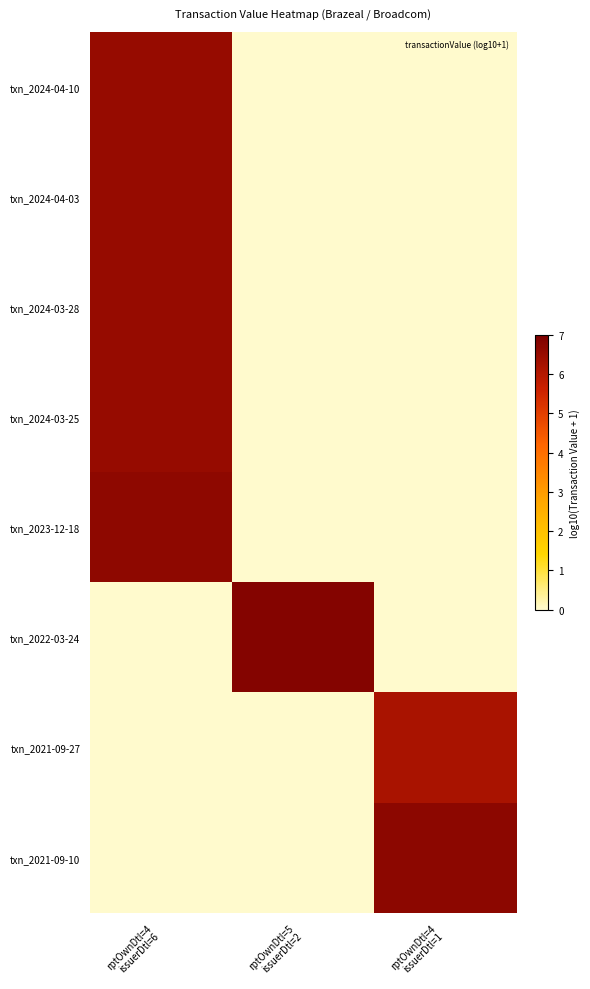

How many series are shown in this chart?

8